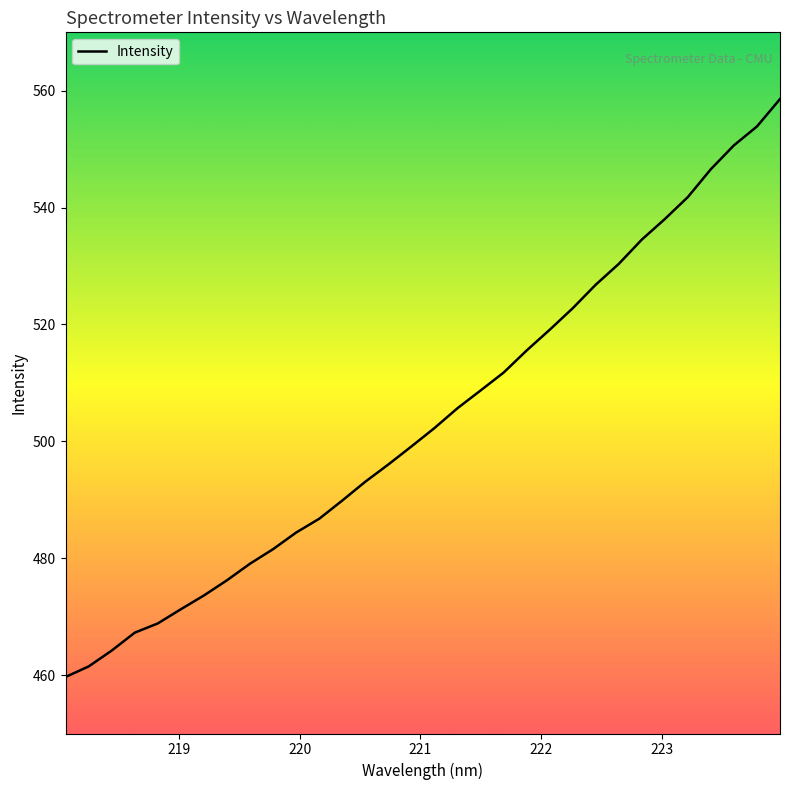

What is the difference between the maximum and minimum values?

98.9